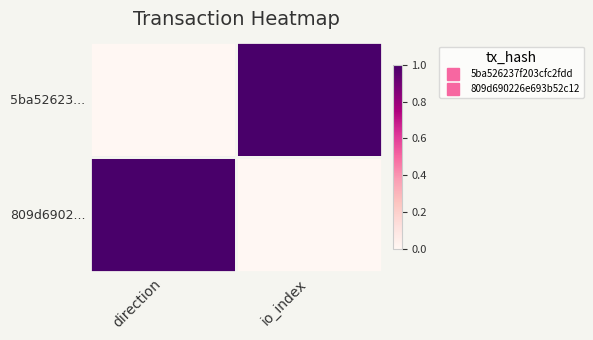

Which series changed the most between direction and io_index?

5ba52623...